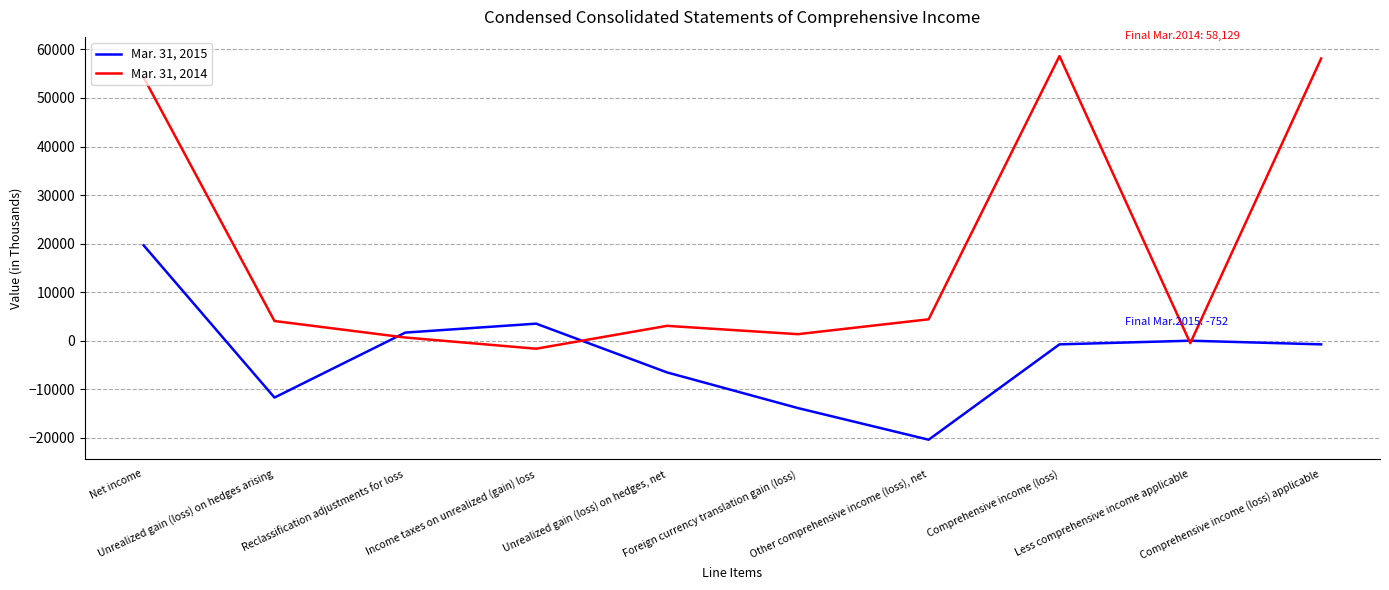

The value of Mar. 31, 2015 at Foreign currency translation gain (loss) is -4215. True or false?

False